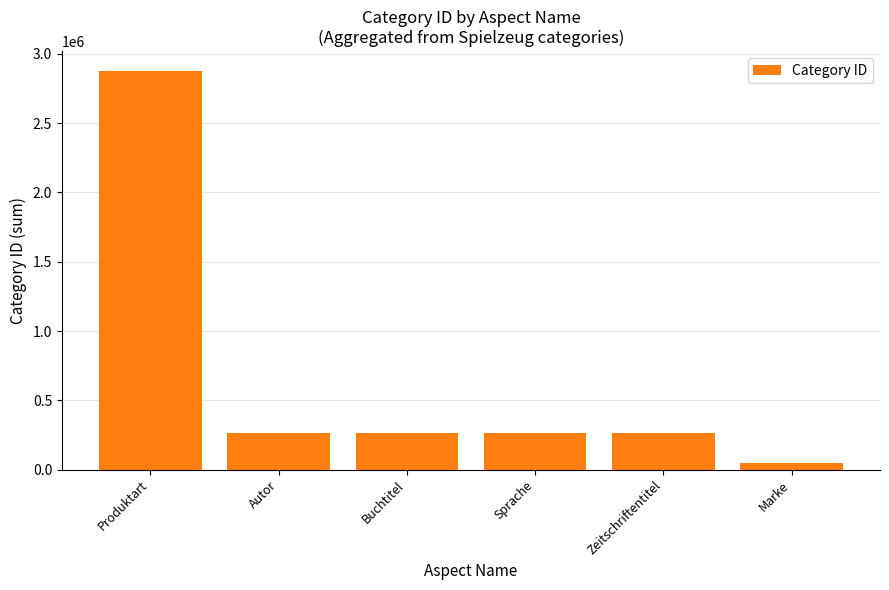

How many bars are there in total?

6